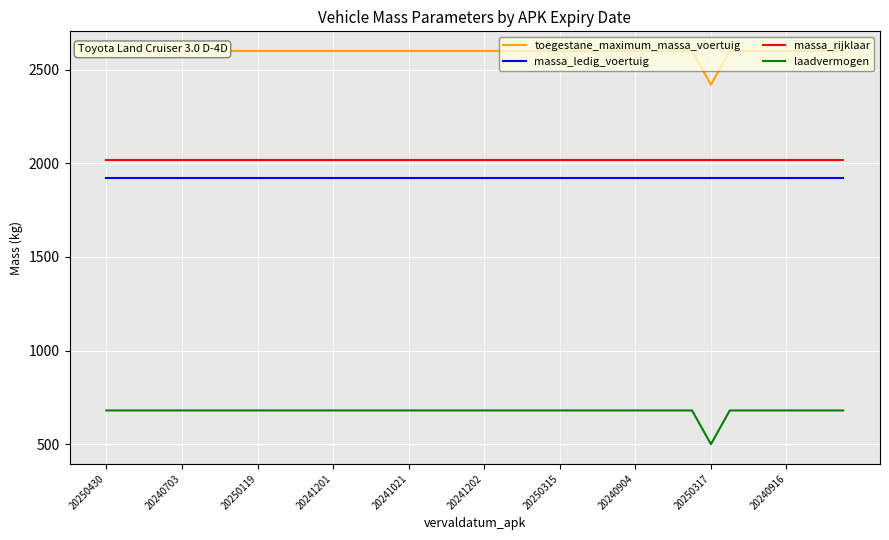

The massa_rijklaar series shows 2020 at 26. True or false?

True